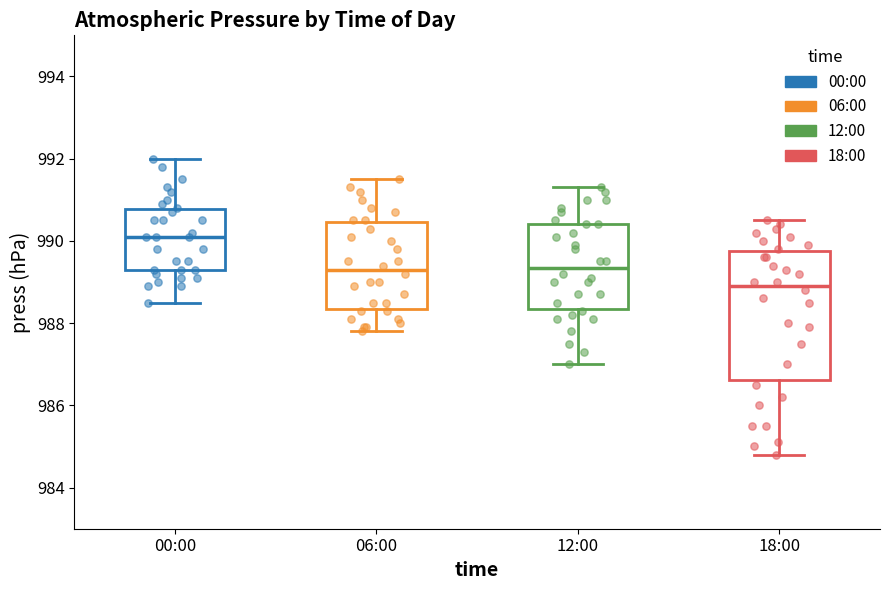

Reading left to right, transcribe this box plot: for each box, give where its median line is, the range the box spans, and where its two whiskers end, as read against the y-axis. The values are not printed on the chart, so give them approximately, as read against the axis.

00:00: median 990.2, box 989.4 to 990.8, whiskers 988.6 to 992.0
06:00: median 989.4, box 988.4 to 990.4, whiskers 987.8 to 991.6
12:00: median 989.4, box 988.4 to 990.4, whiskers 987.0 to 991.4
18:00: median 989.0, box 986.6 to 989.8, whiskers 984.8 to 990.6